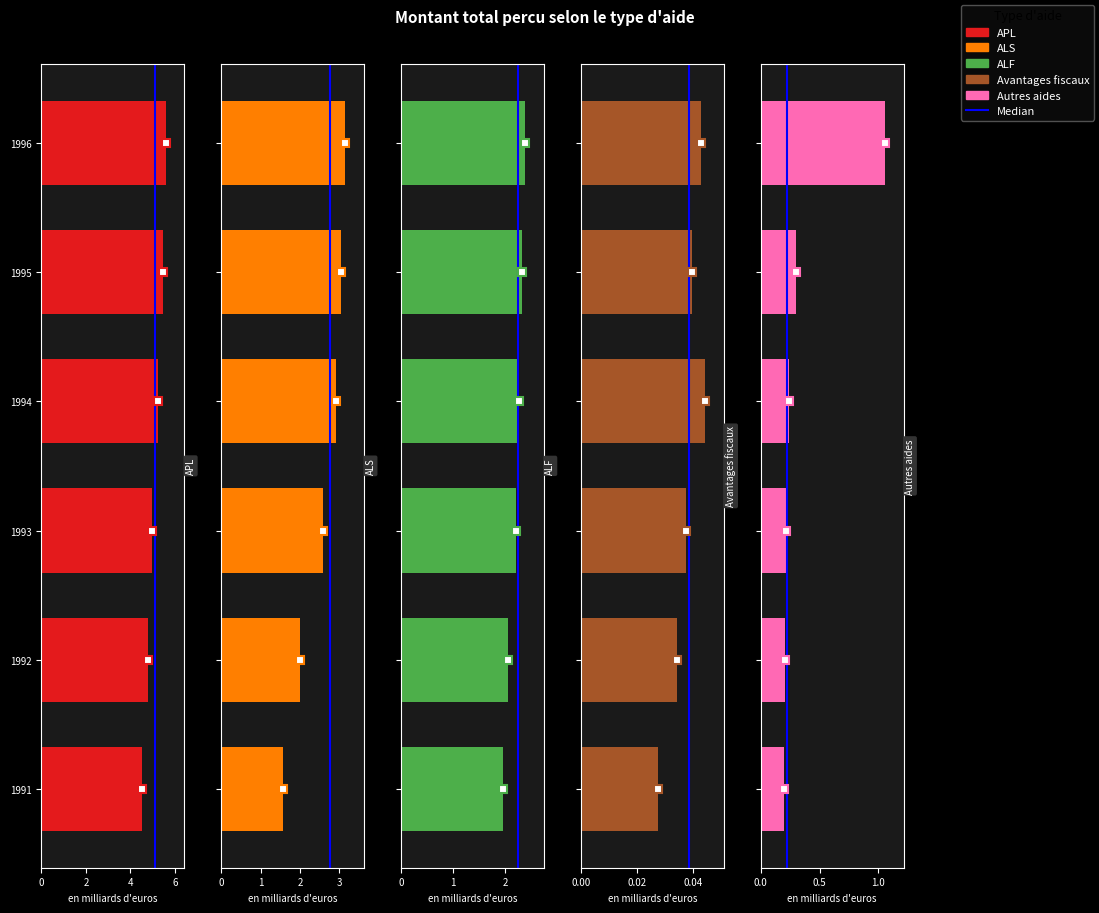

What is the difference between the highest and lowest values at 1991?

4.5